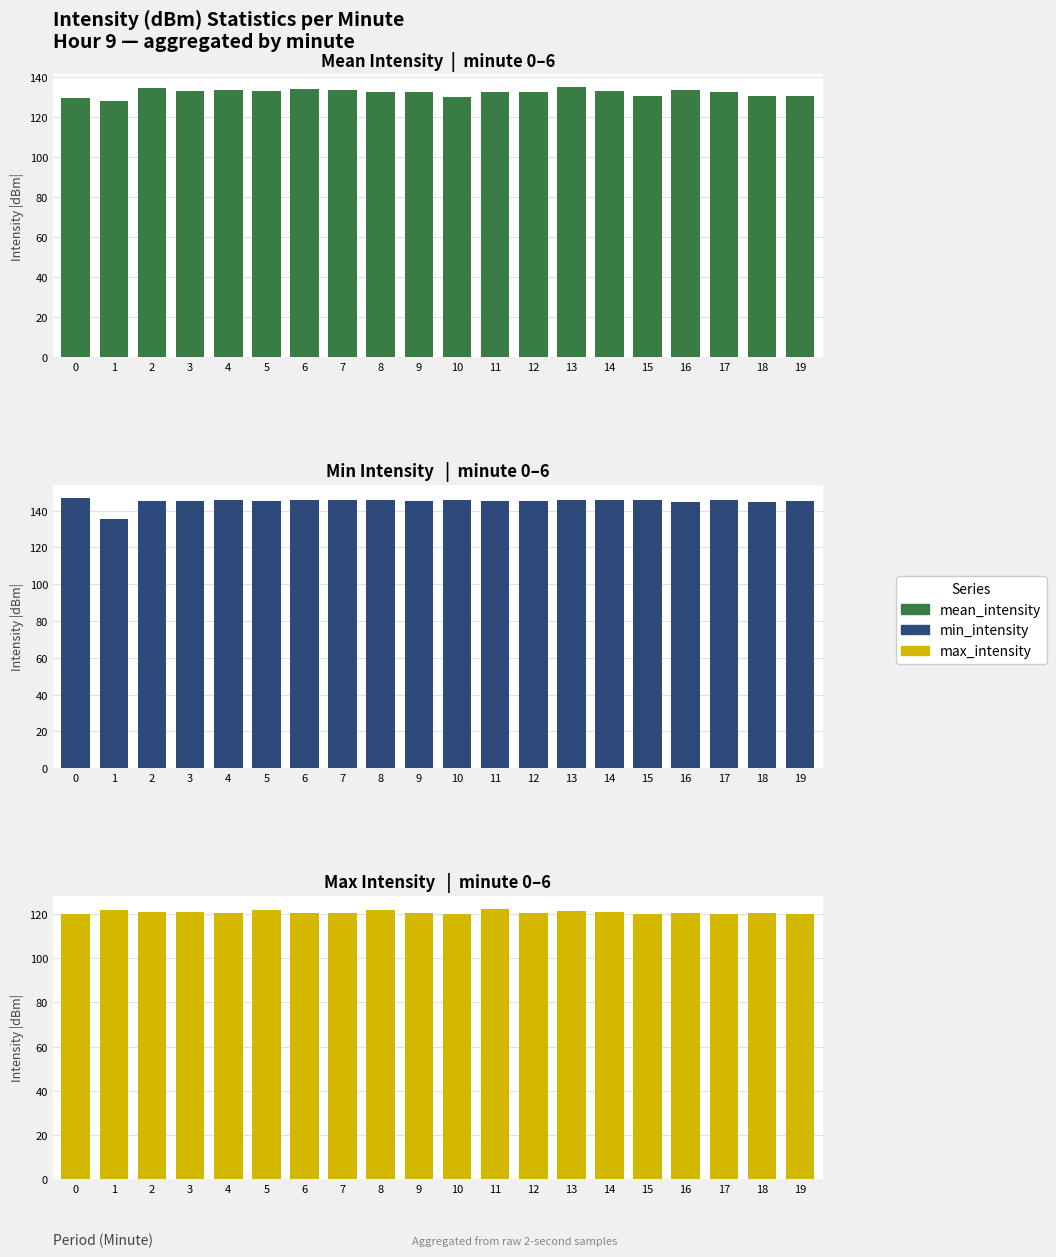

How many bars are there in each group?

3